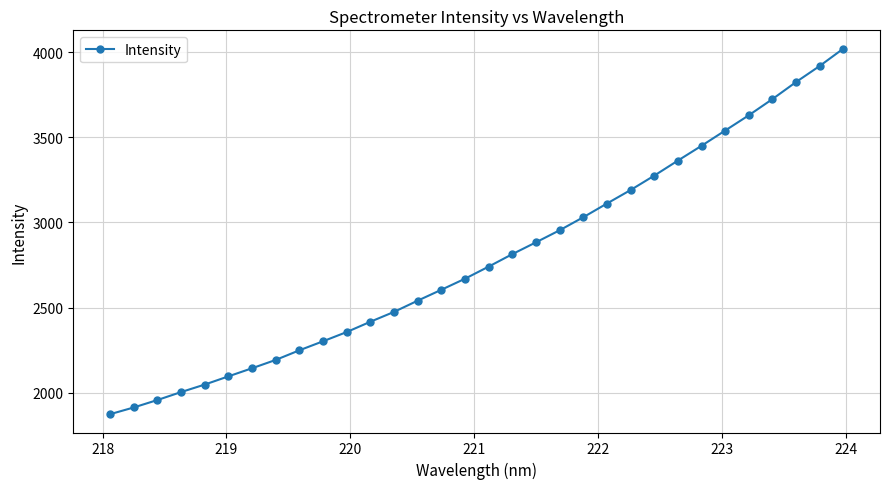

Does the chart display data point markers on the line(s)?

Yes